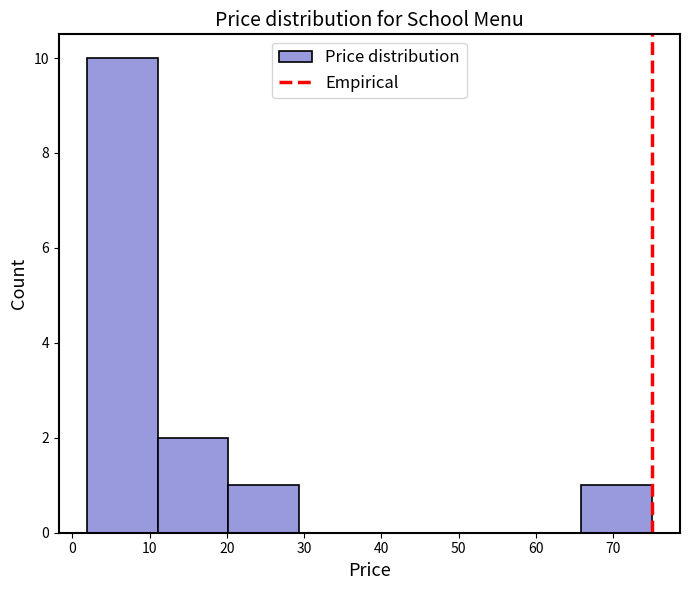

Reading left to right, transcribe this chart: for each bar, give the range it covers on the x-axis and its height. Neither the bar edges nor the heights are printed on the chart, so give them approximately, as read against the axes.

2 to 11: 10
11 to 20: 2
20 to 29: 1
29 to 38: 0
38 to 48: 0
48 to 57: 0
57 to 66: 0
66 to 75: 1